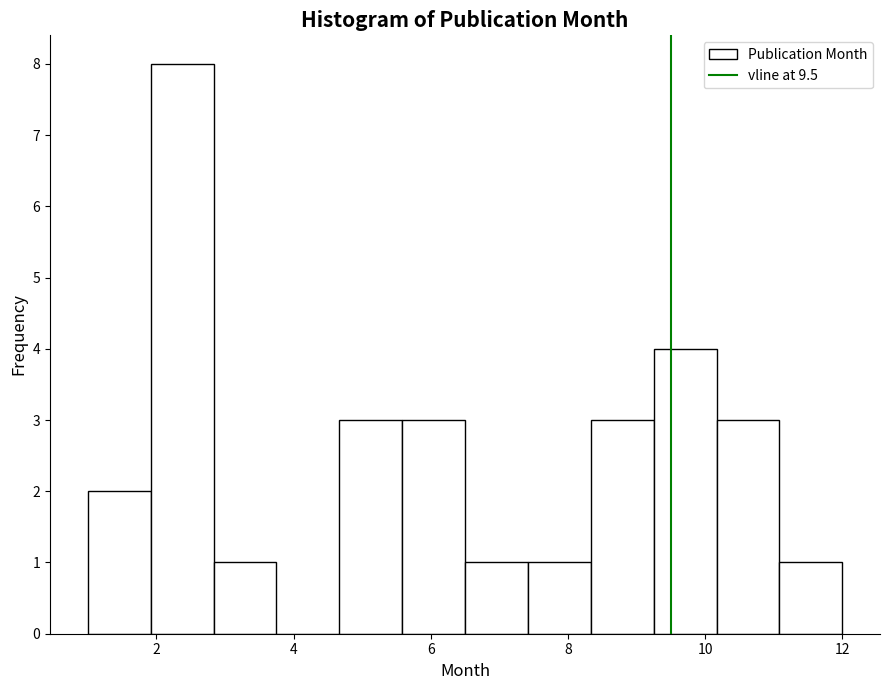

Reading left to right, list every bar in this chart as the range it spans on the x-axis followed by its height. Neither the bar edges nor the heights are printed on the chart, so give them approximately, as read against the axes.

1.0 to 2.0: 2
2.0 to 2.8: 8
2.8 to 3.8: 1
3.8 to 4.6: 0
4.6 to 5.6: 3
5.6 to 6.6: 3
6.6 to 7.4: 1
7.4 to 8.4: 1
8.4 to 9.2: 3
9.2 to 10.2: 4
10.2 to 11.0: 3
11.0 to 12.0: 1